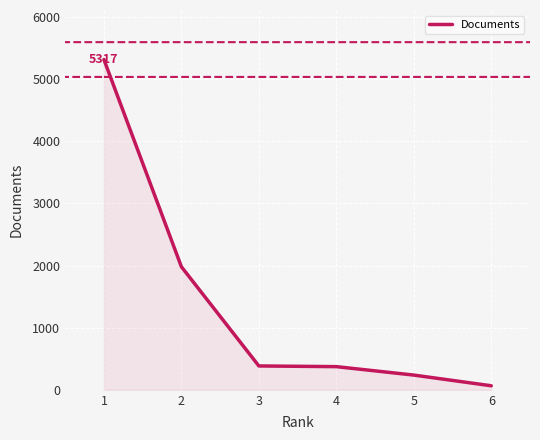

The chart shows a value of 65 at 6. True or false?

True